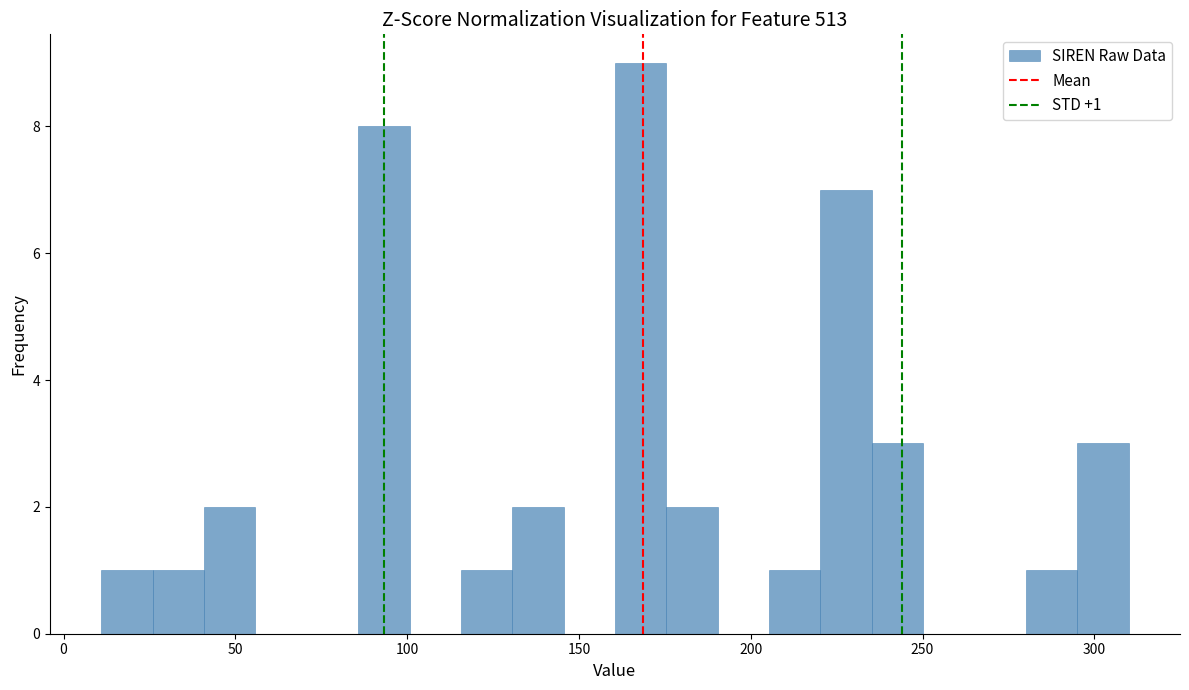

Read against the x-axis, roughly where is the centre of the tallest bar?

170